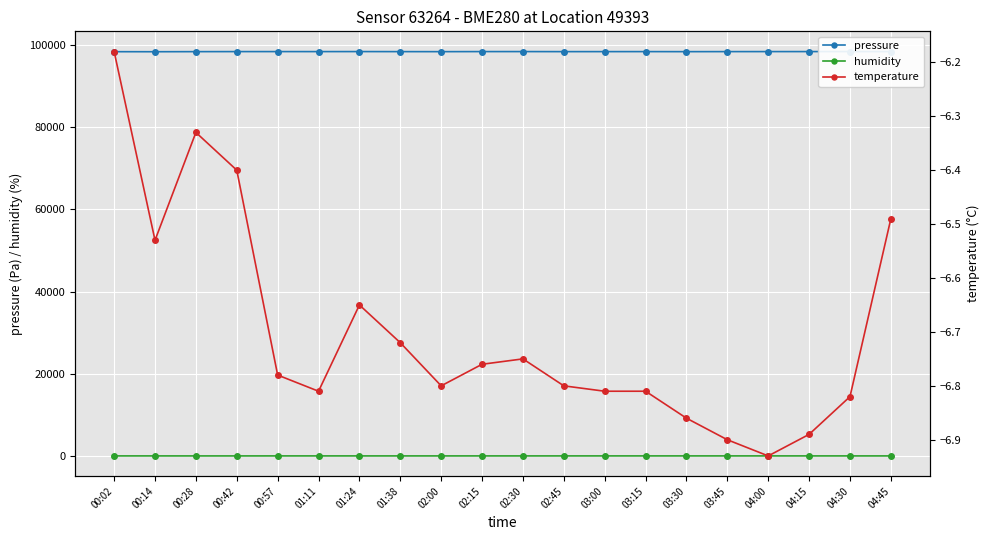

The temperature series shows -4.7 at 03:00. True or false?

False